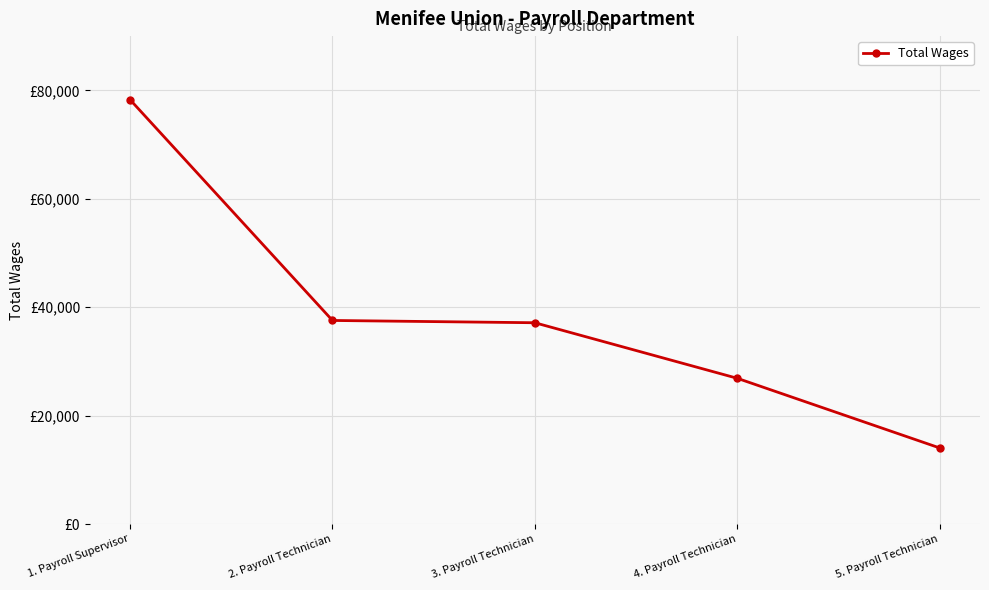

Reading left to right, extract all data points from this chart.

78266	37552	37131	26889	14044